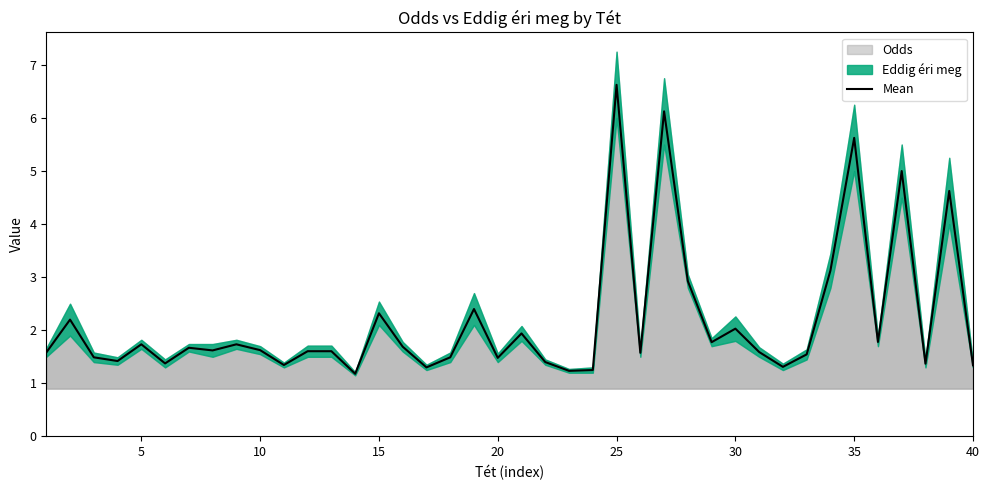

True or false: Mean has a value of 1.3 at 25.

False